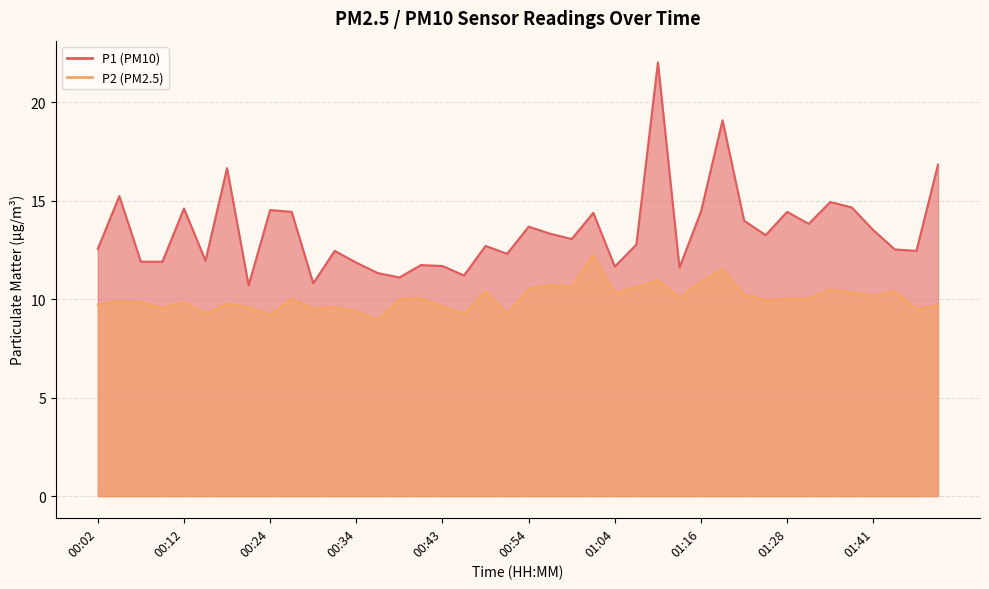

What is the label of the 7th point from the right?

01:31